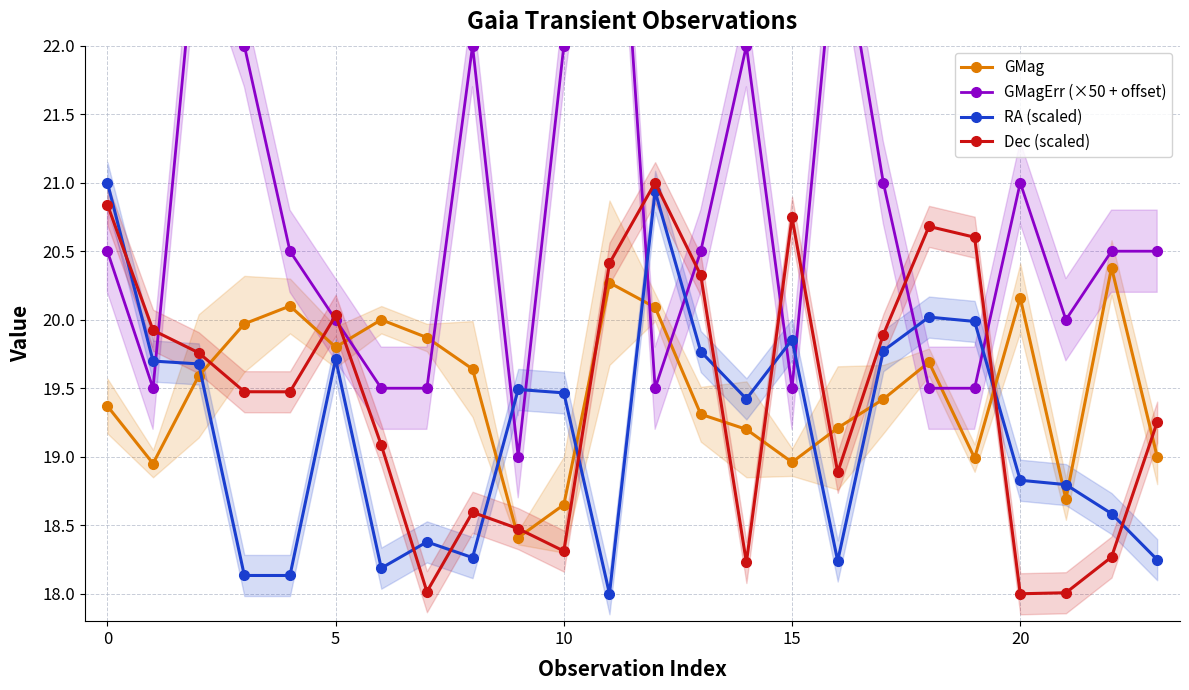

Which series has the largest total across all categories?

GMagErr (×50 + offset)